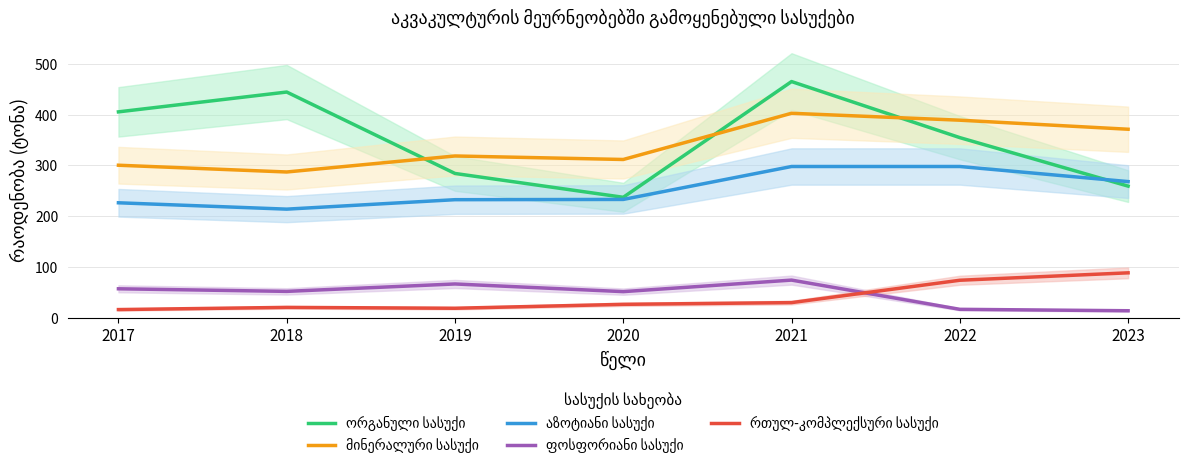

Which series changed the most between 2021 and 2022?

ორგანული სასუქი